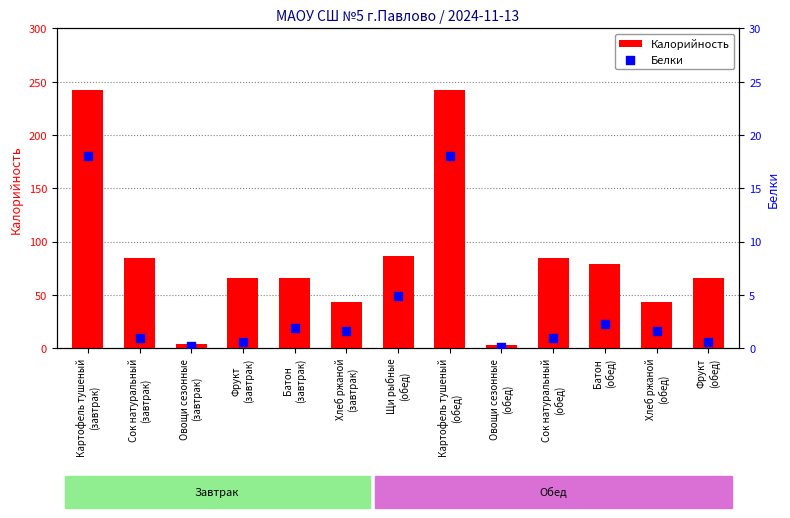

At which category is the sum across all series the highest?

Картофель тушеный
(завтрак)